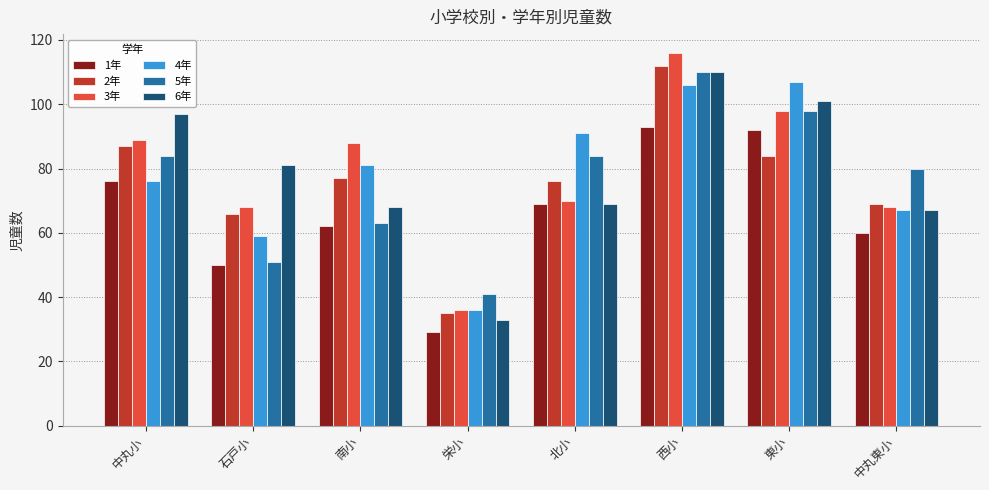

What is the approximate value of 1年 at 中丸小, to the nearest 5?

75